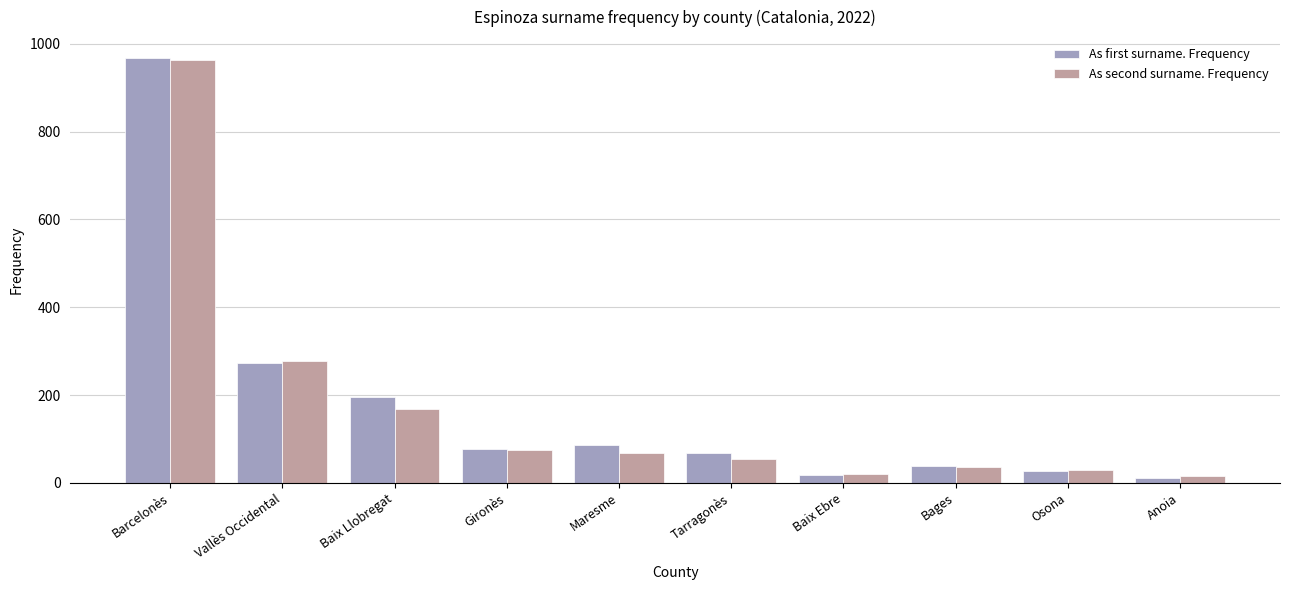

At which label is As first surname. Frequency closest to 489?

Vallès Occidental